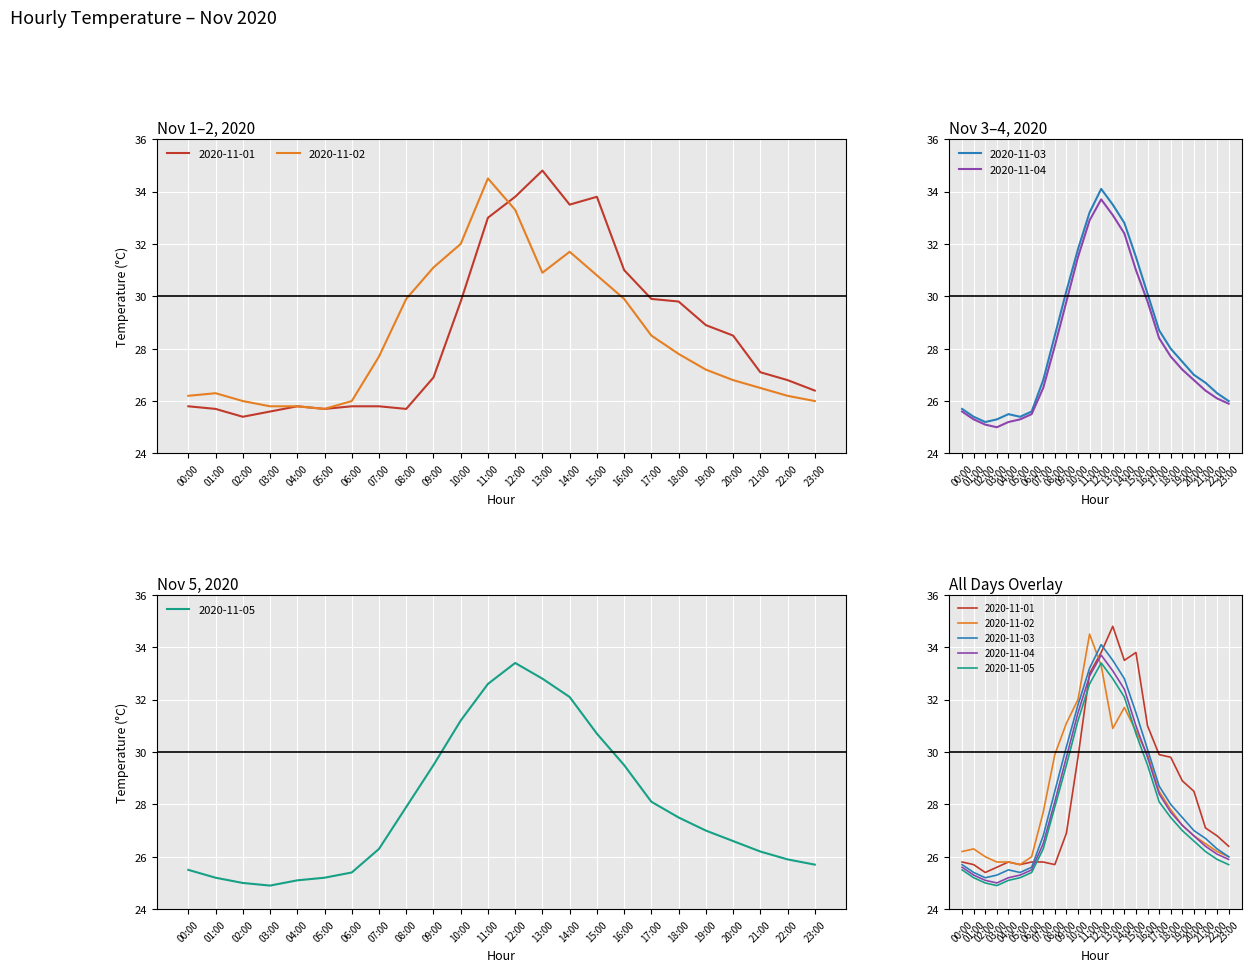

Reading left to right, transcribe all the data shown in this chart.

2020-11-01: 25.8	25.7	25.4	25.6	25.8	25.7	25.8	25.8	25.7	26.9	29.8	33.0	33.8	34.8	33.5	33.8	31.0	29.9	29.8	28.9	28.5	27.1	26.8	26.4
2020-11-02: 26.2	26.3	26.0	25.8	25.8	25.7	26.0	27.7	29.9	31.1	32.0	34.5	33.3	30.9	31.7	30.8	29.9	28.5	27.8	27.2	26.8	26.5	26.2	26.0
2020-11-03: 25.7	25.4	25.2	25.3	25.5	25.4	25.6	26.8	28.5	30.2	31.8	33.2	34.1	33.5	32.8	31.5	30.1	28.7	28.0	27.5	27.0	26.7	26.3	26.0
2020-11-04: 25.6	25.3	25.1	25.0	25.2	25.3	25.5	26.5	28.1	29.8	31.5	32.9	33.7	33.1	32.4	31.0	29.8	28.4	27.7	27.2	26.8	26.4	26.1	25.9
2020-11-05: 25.5	25.2	25.0	24.9	25.1	25.2	25.4	26.3	27.9	29.5	31.2	32.6	33.4	32.8	32.1	30.7	29.5	28.1	27.5	27.0	26.6	26.2	25.9	25.7